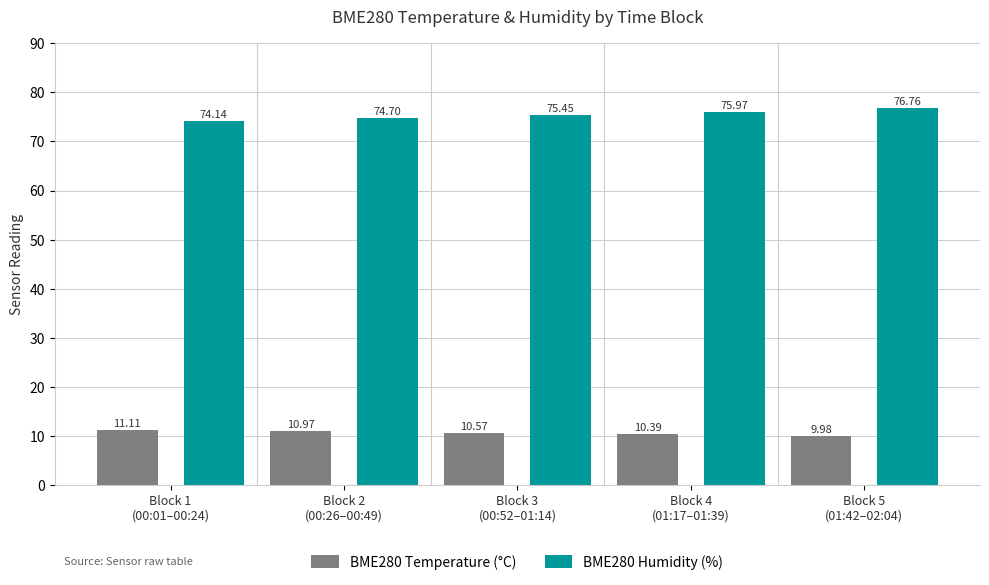

Which series has the largest range (max minus min)?

BME280 Humidity (%)